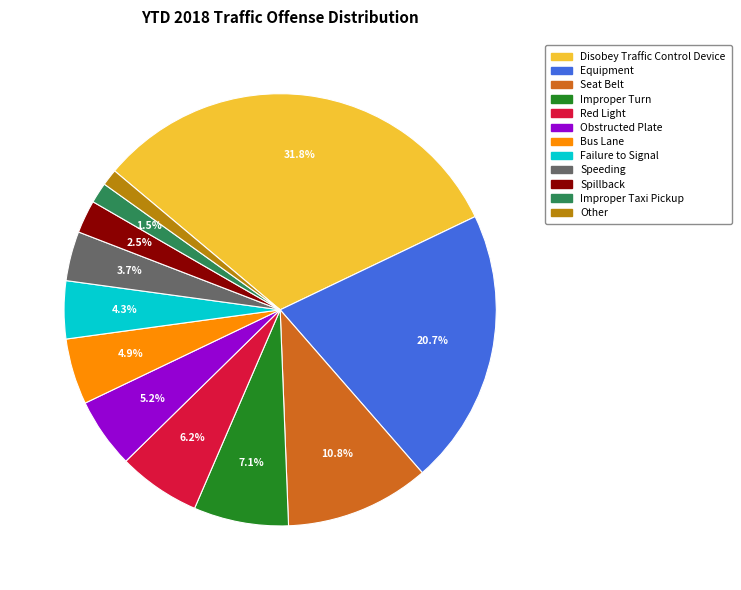

What percentage is the Other slice, to the nearest percent?

1%